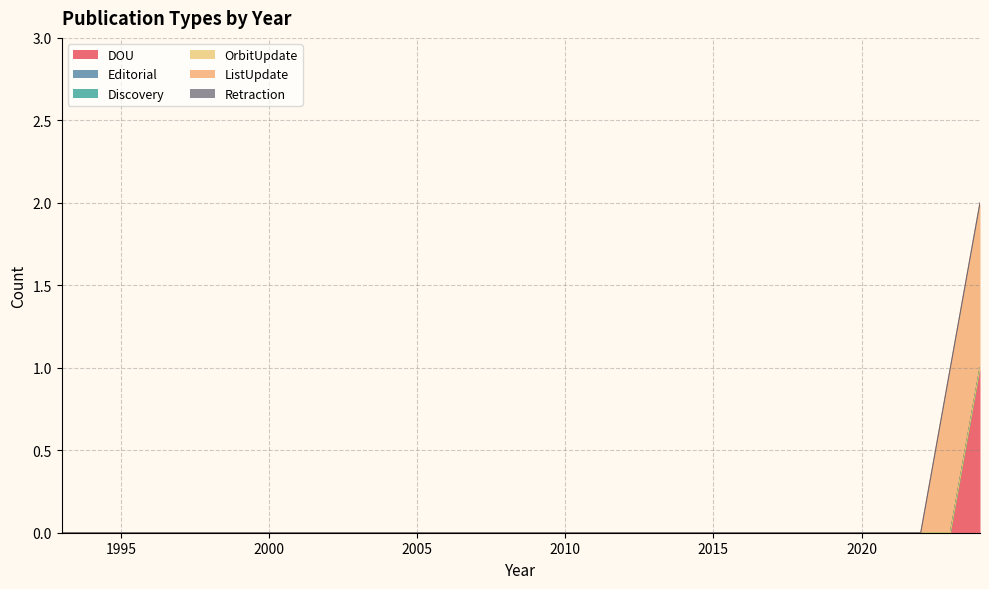

The value of DOU at 1999 is 0. True or false?

False